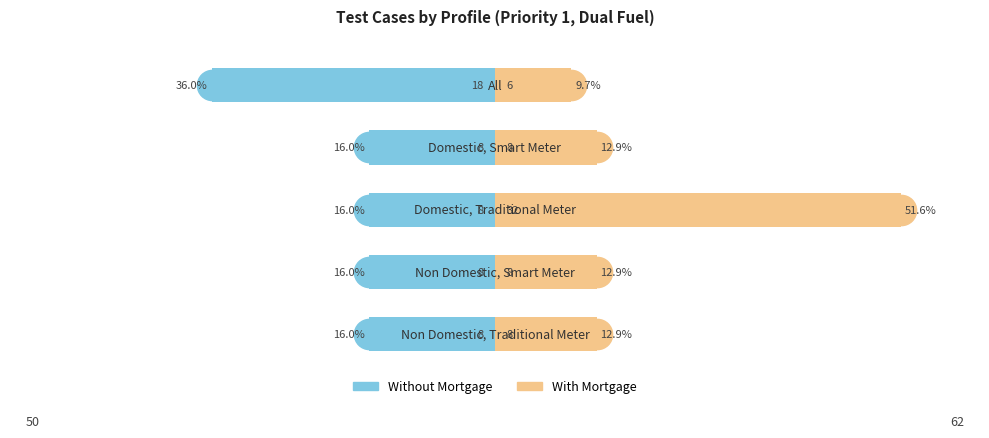

Rank the series by their average value, from lowest to highest.

Without Mortgage, With Mortgage